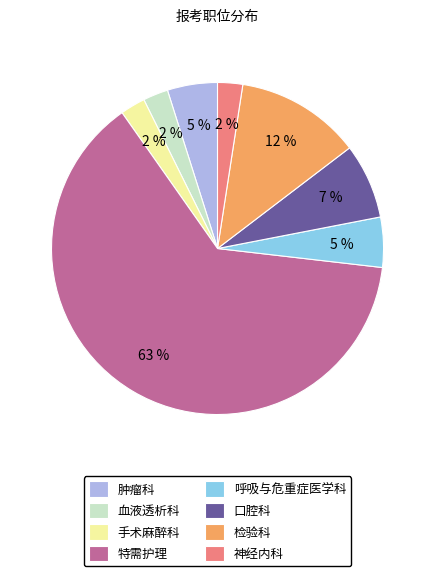

What percentage is the 肿瘤科 slice, to the nearest percent?

5%